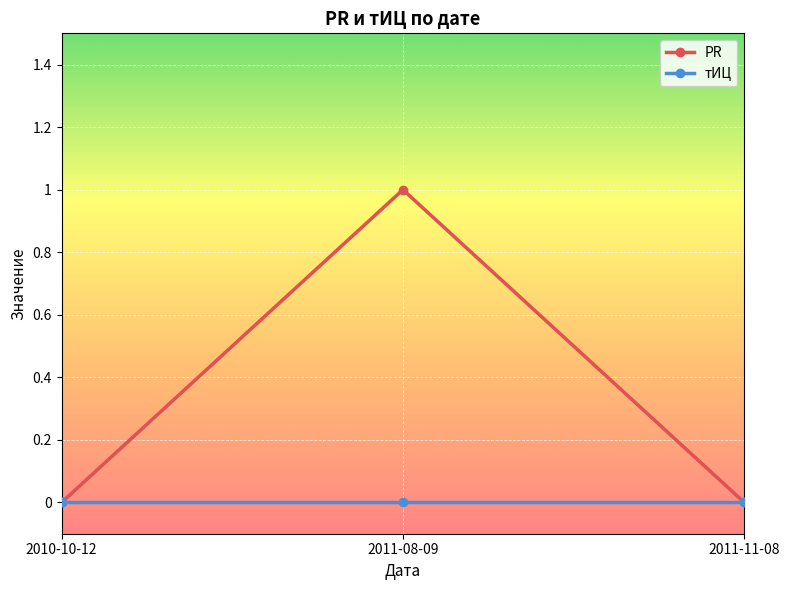

What position from the left is 2011-08-09?

2